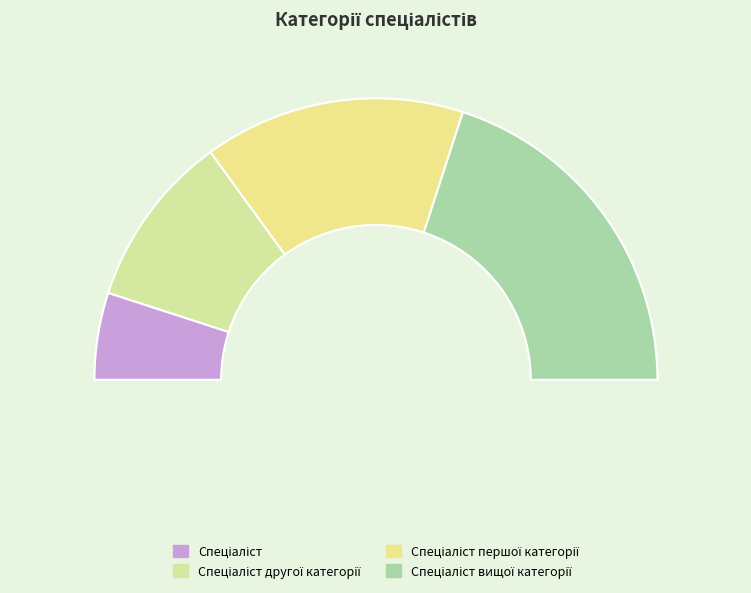

True or false: Спеціаліст першої категорії accounts for 17% of the total.

False